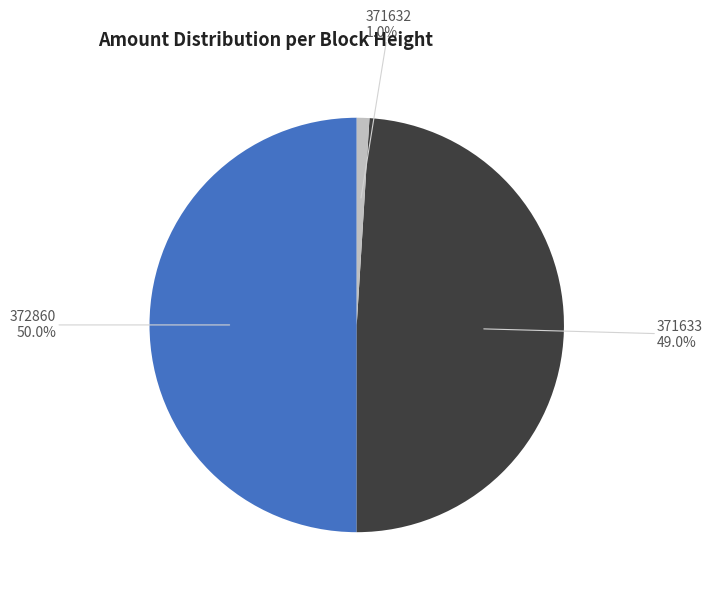

To the nearest percent, what is the combined percentage of 372860 and 371633?

99%